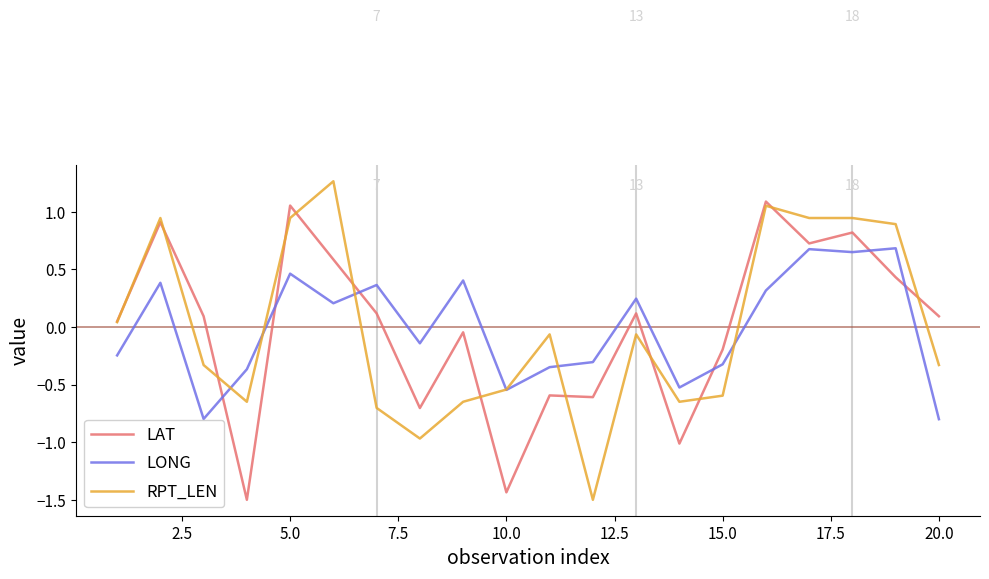

Rank the series by their maximum value, from highest to lowest.

RPT_LEN, LAT, LONG